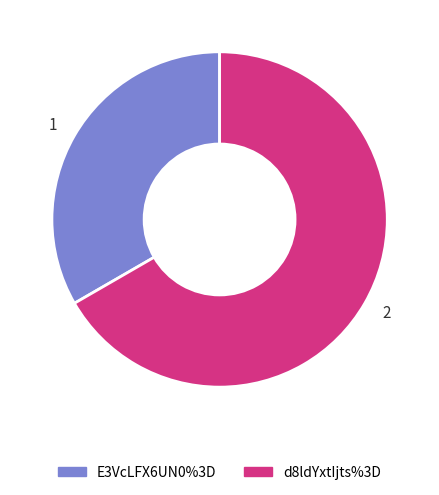

Which slice is the largest?

2